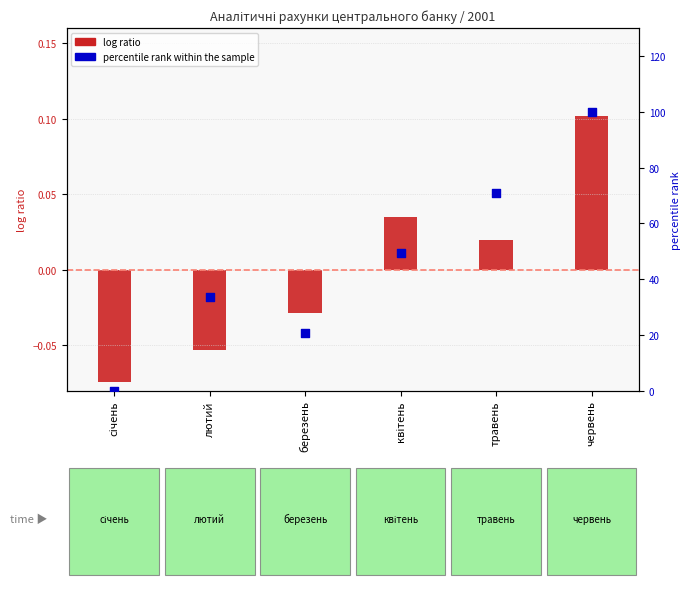

What is the total value across all series at березень?

20.5